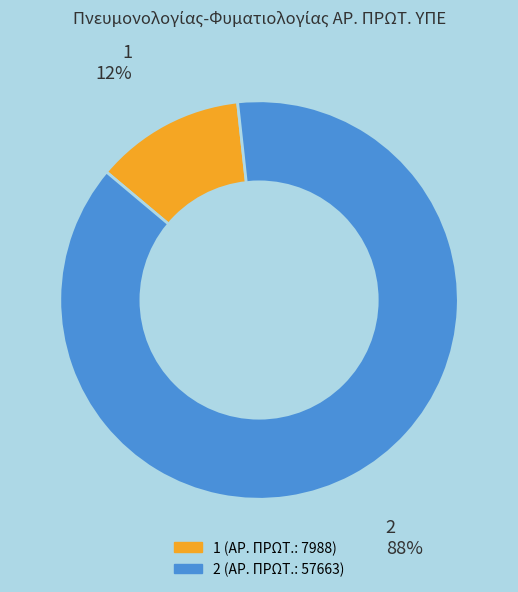

Which slice represents more than half of the pie?

2